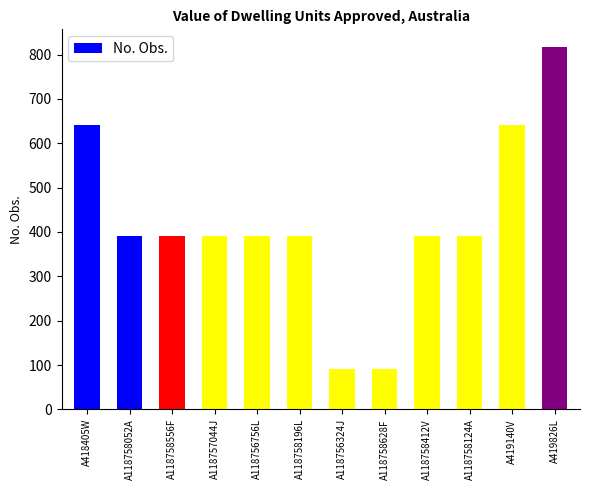

Reading left to right, list all the values displayed in this chart.

642	390	390	390	390	390	90	90	390	390	642	816